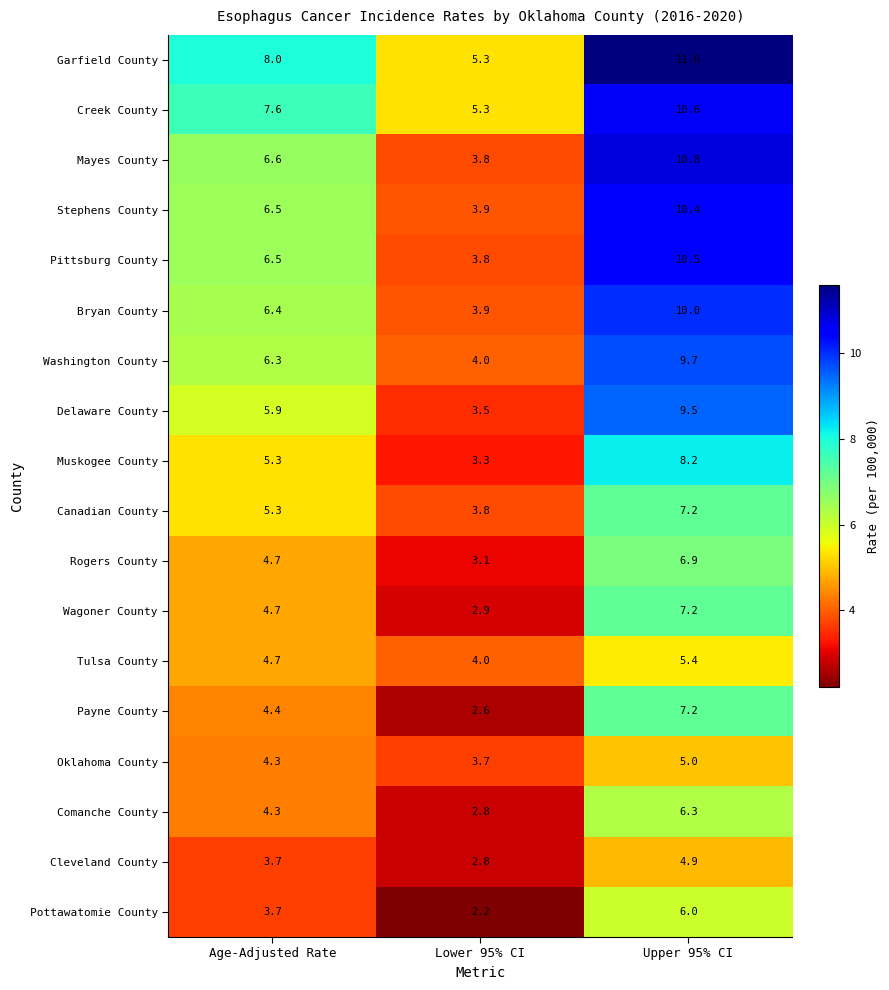

The value of Pottawatomie County at Age-Adjusted Rate is 3.7. True or false?

True